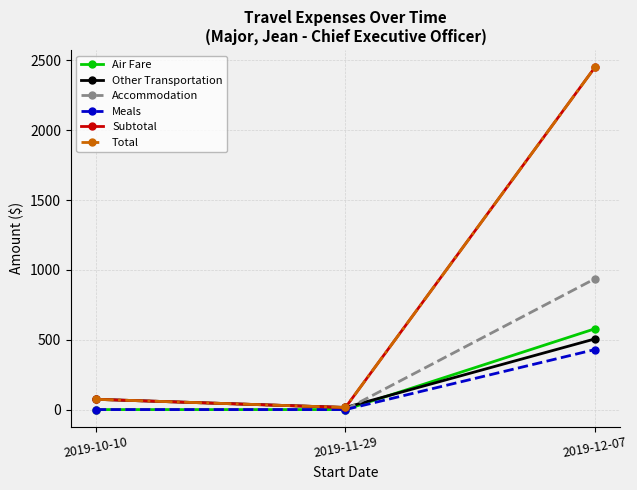

What are all the series names shown in the legend?

Air Fare, Other Transportation, Accommodation, Meals, Subtotal, Total